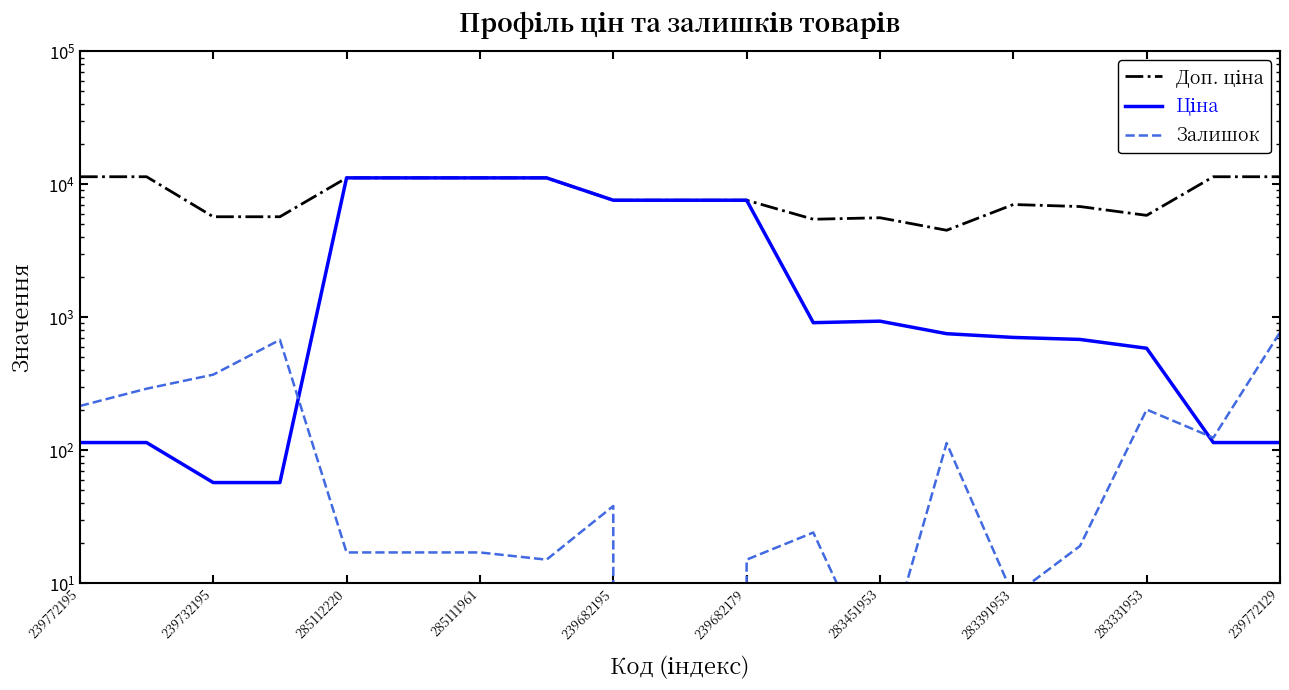

True or false: Доп. ціна and Залишок cross at least once.

False